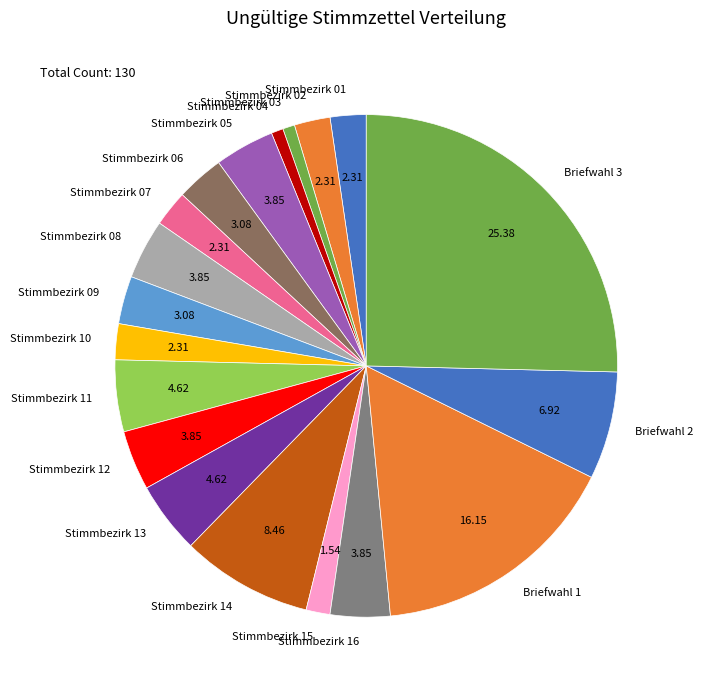

Between Stimmbezirk 02 and Stimmbezirk 03, which is larger?

Stimmbezirk 02